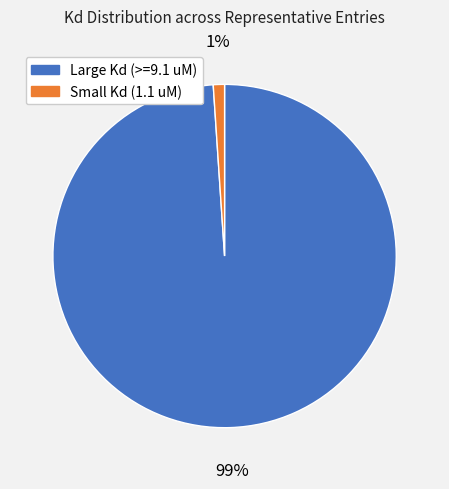

Which slice is the largest?

Large Kd (>=9.1 uM)